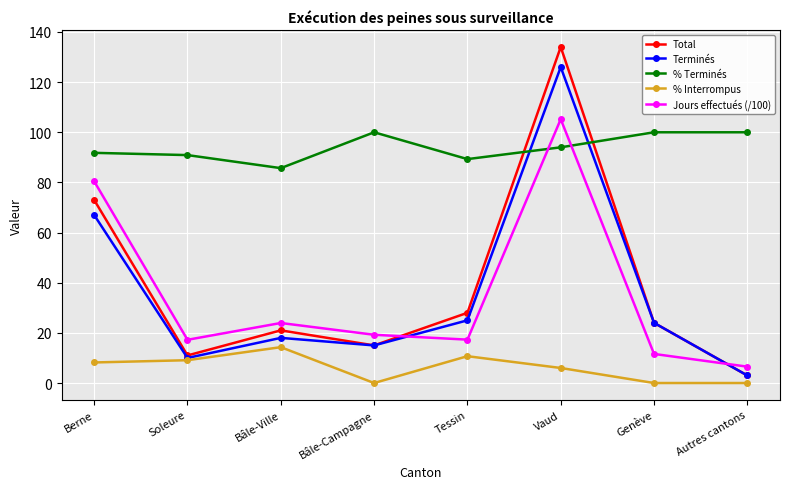

The Terminés series shows 25.0 at Tessin. True or false?

True